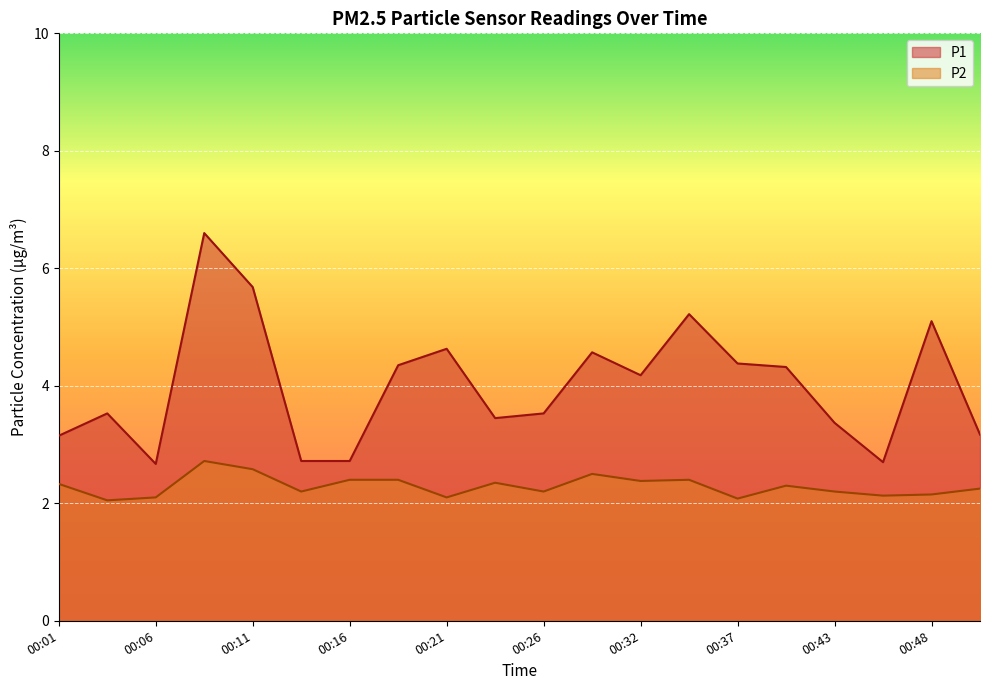

Rank the series at 00:43 from lowest to highest value.

P2, P1